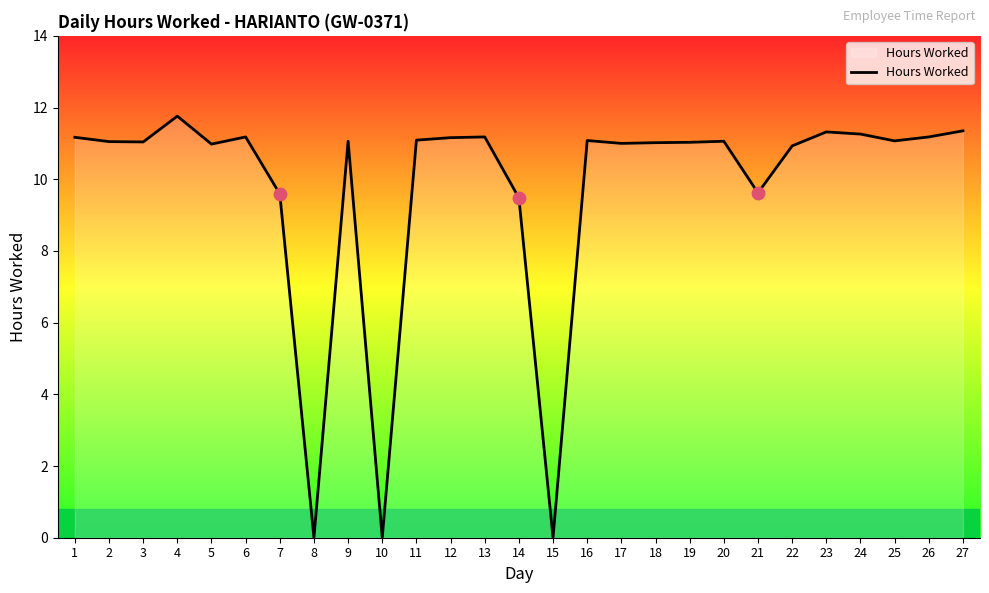

What is the ratio of the value at 4 to the value at 24?

1.0